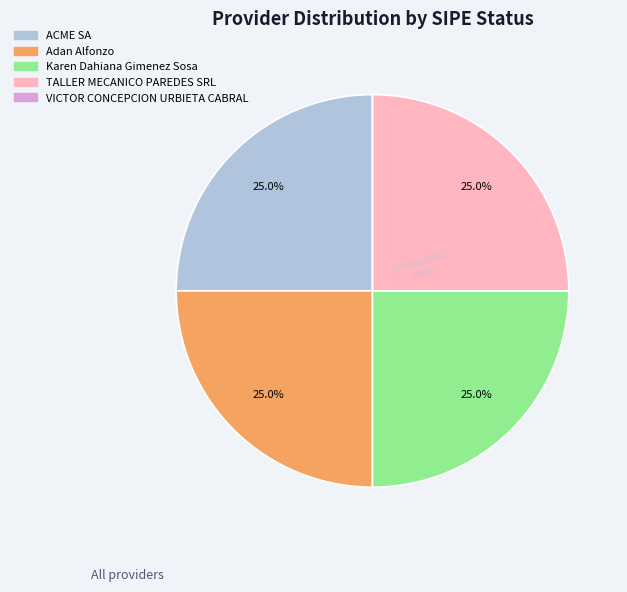

What is the ratio of the value at TALLER MECANICO PAREDES SRL to the value at Karen Dahiana Gimenez Sosa?

1.0